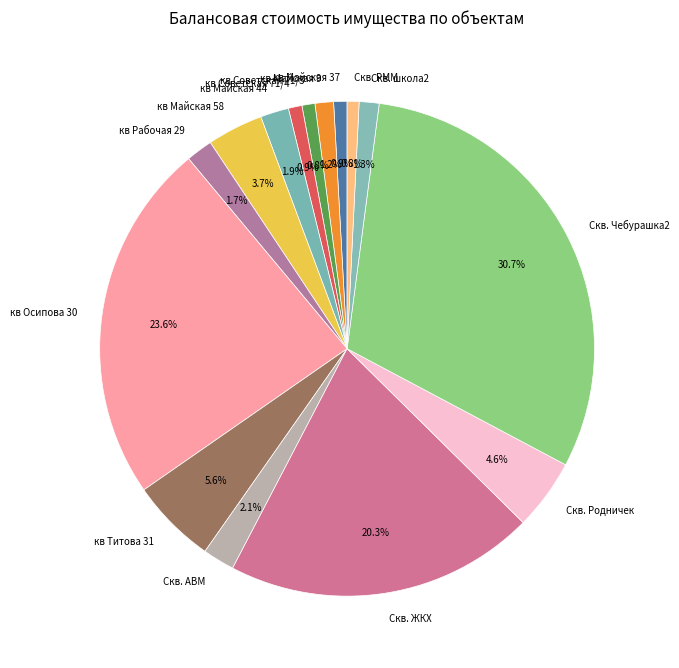

To the nearest percent, what is the difference between the largest and smallest slice percentages?

30%